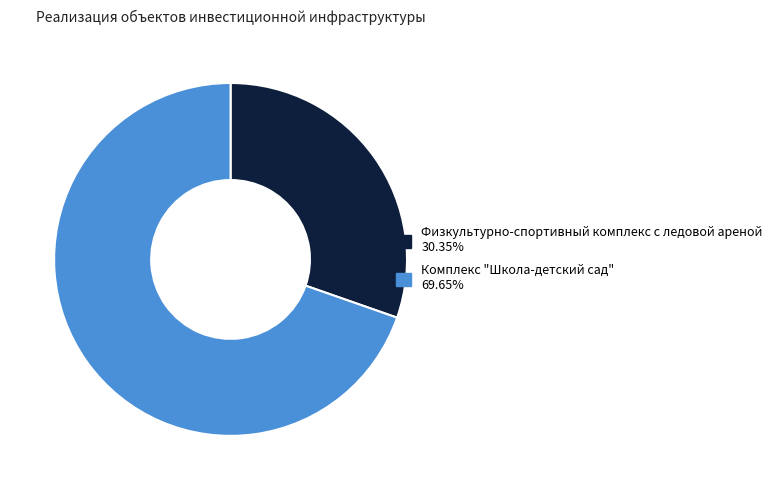

Count the number of slices in the pie.

2